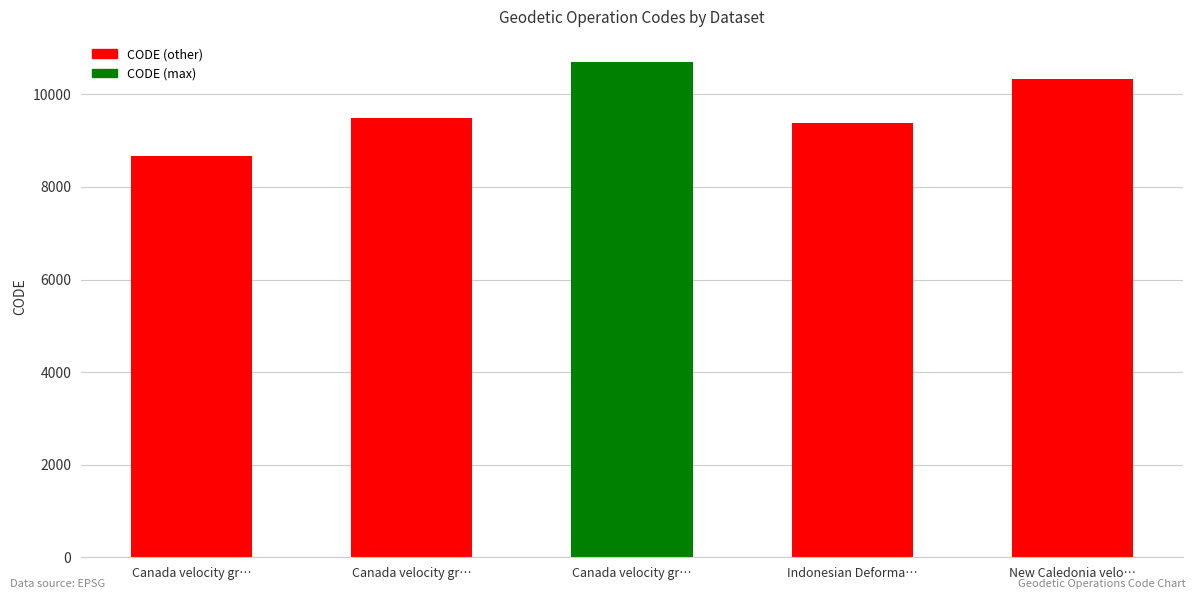

Which has a higher value, New Caledonia velo… or Canada velocity gr…?

New Caledonia velo…